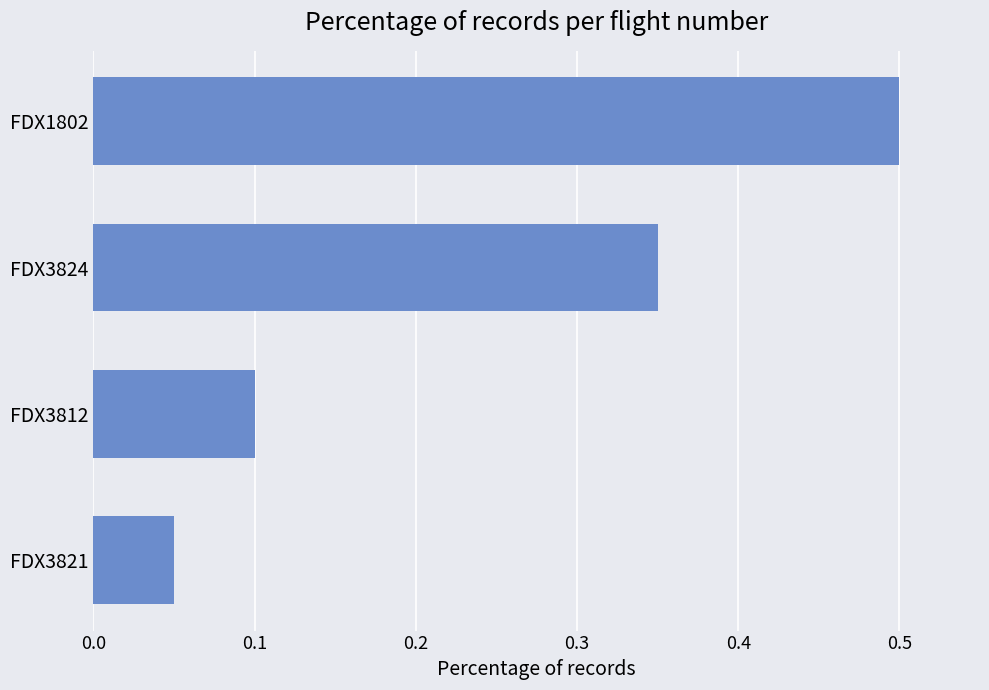

The value at FDX1802 is 0.5. True or false?

True